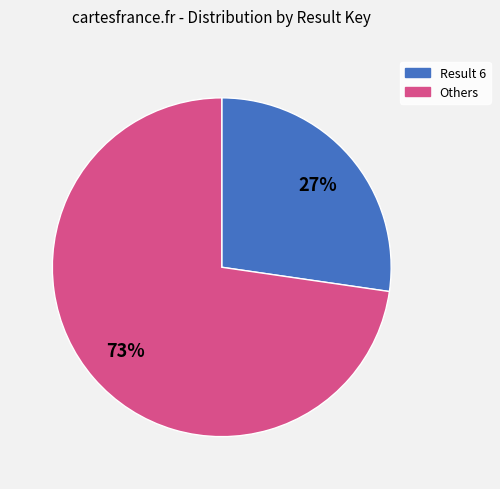

Does any single category account for the majority?

Yes